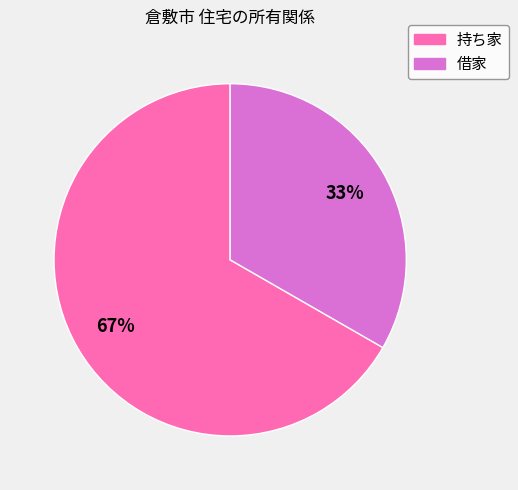

True or false: 借家 accounts for 25% of the total.

False